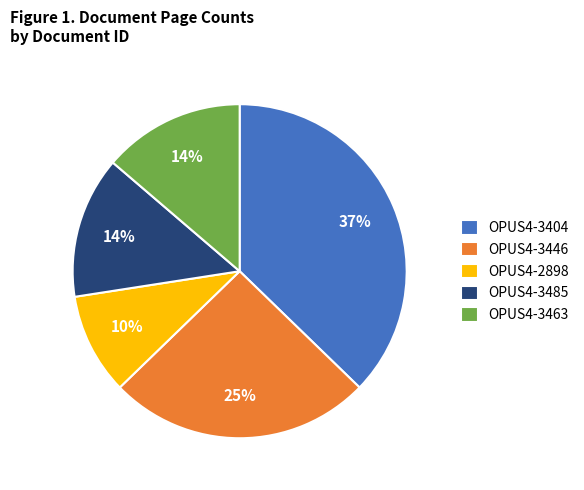

Count the number of slices in the pie.

5